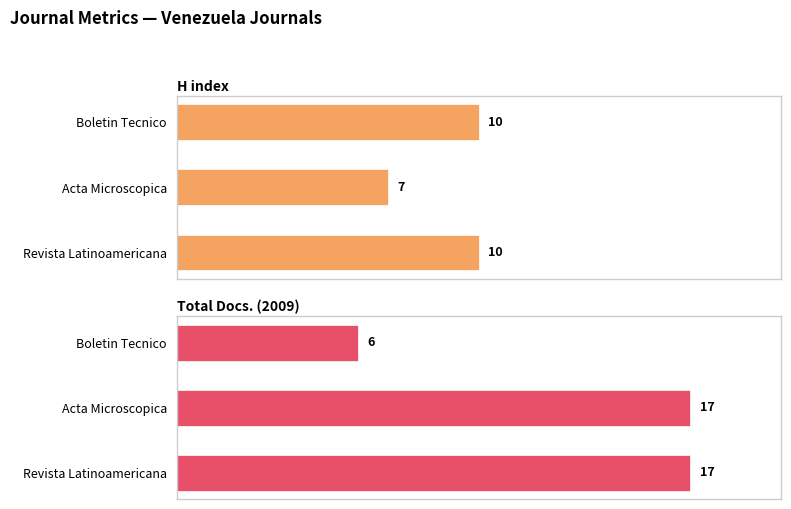

Rank the series by their average value, from lowest to highest.

H index, Total Docs. (2009)